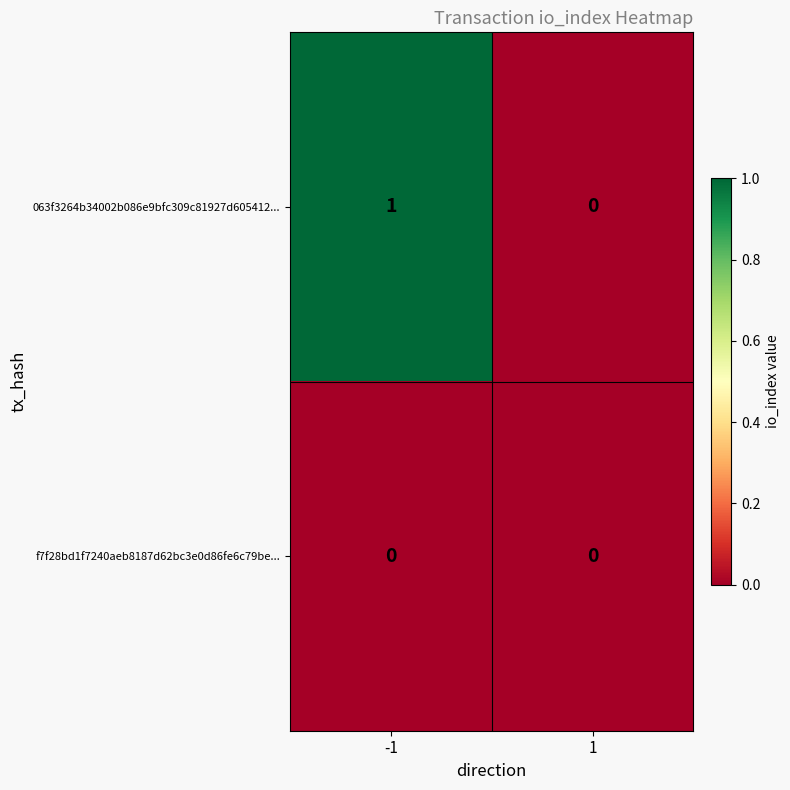

Which series has the largest range (max minus min)?

063f3264b34002b086e9bfc309c81927d605412...